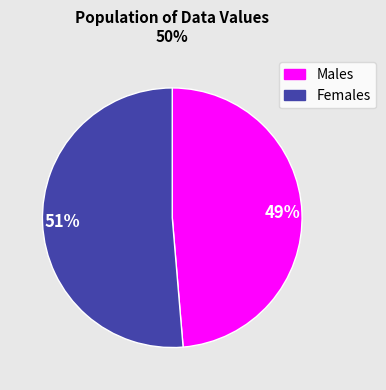

Is there a majority slice in this chart?

Yes